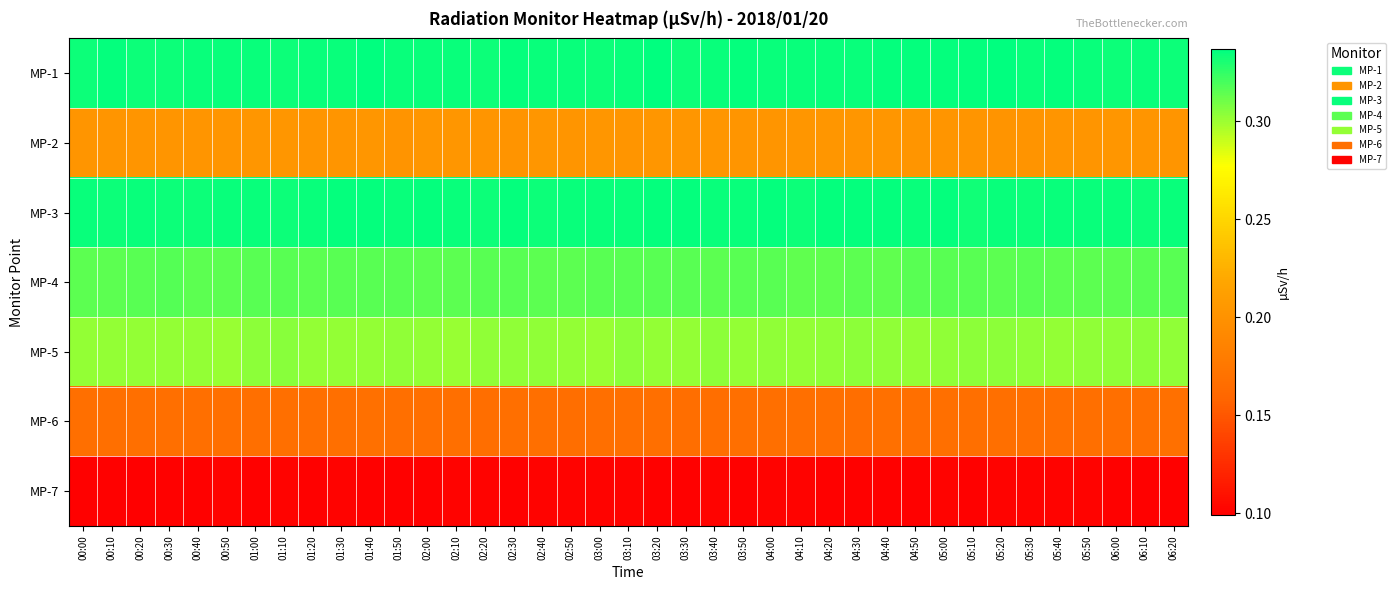

How many series are shown in this chart?

7